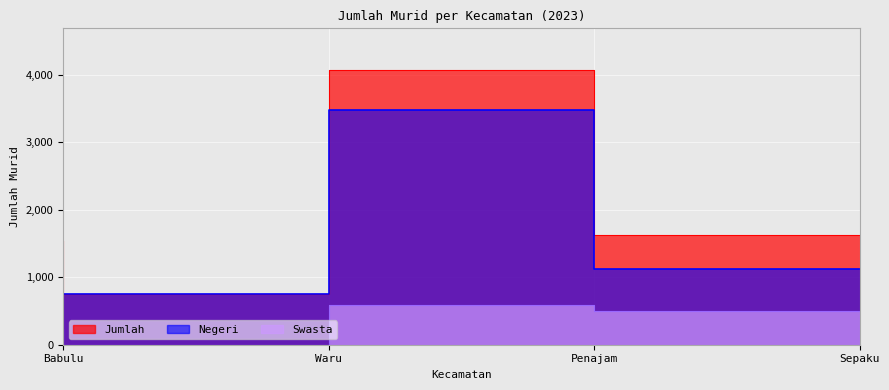

How many data points does each series have?

4